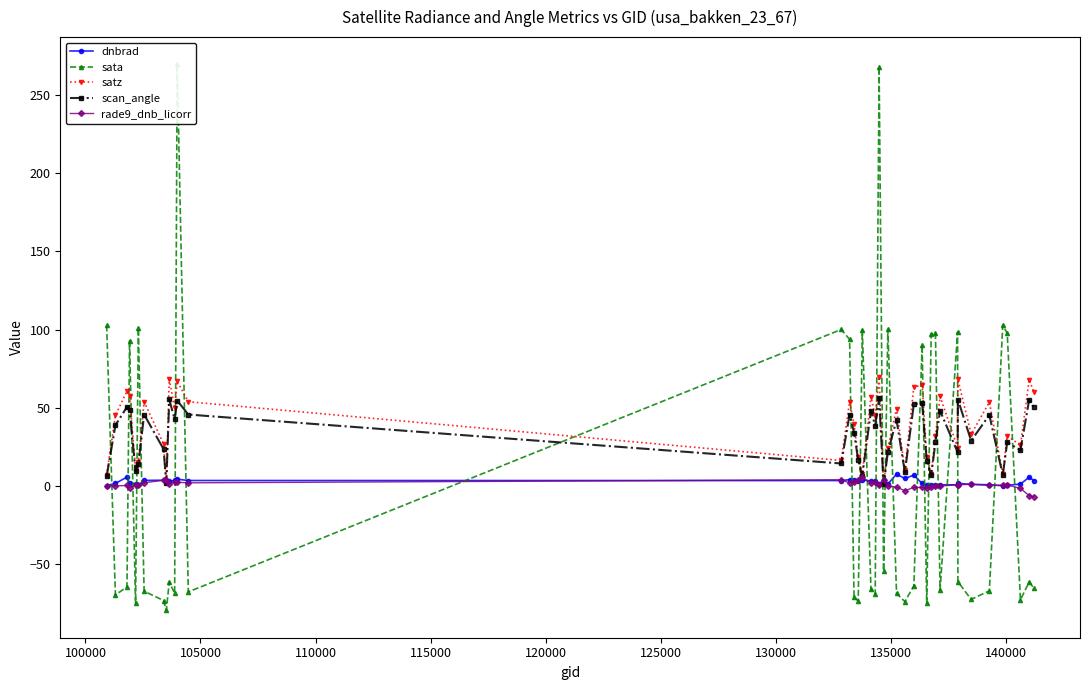

True or false: satz and scan_angle intersect in this chart.

False